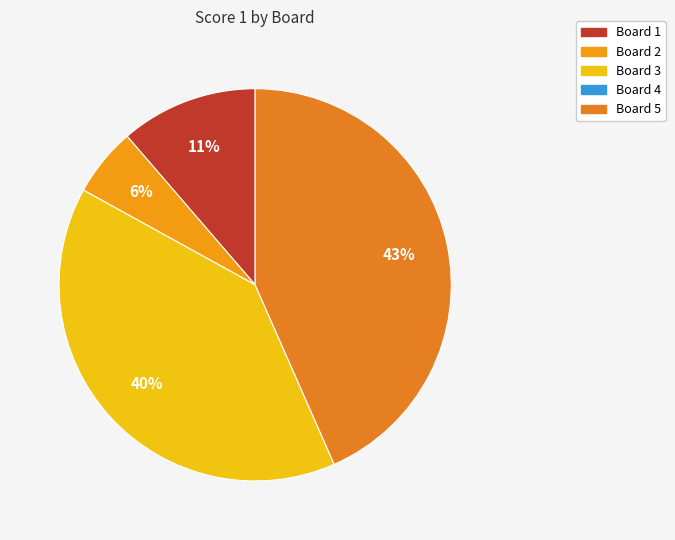

Is there a majority slice in this chart?

No